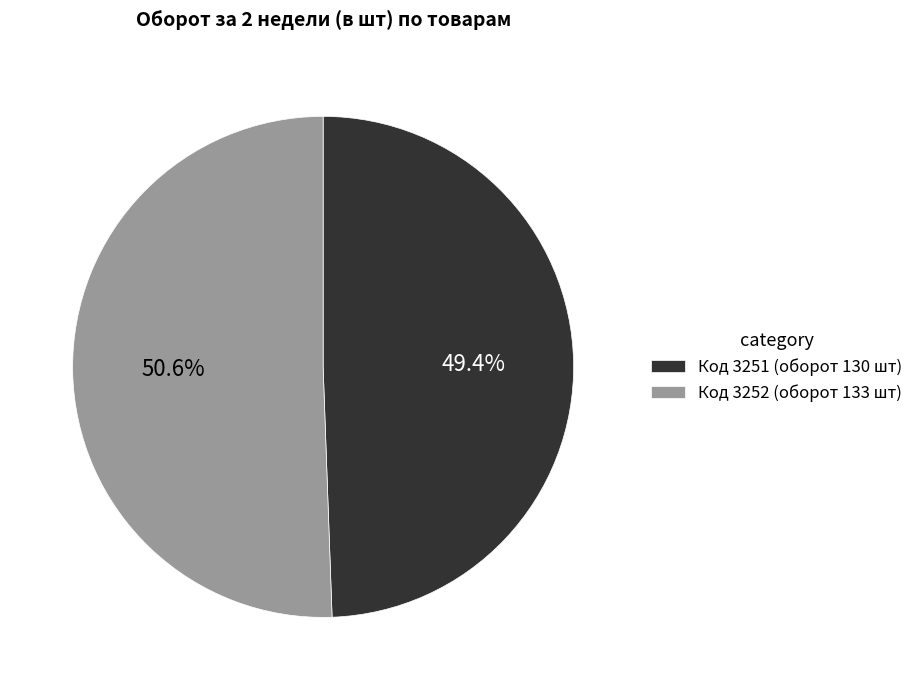

Do Код 3252 (оборот 133 шт) and Код 3251 (оборот 130 шт) together represent more than half of the pie?

Yes